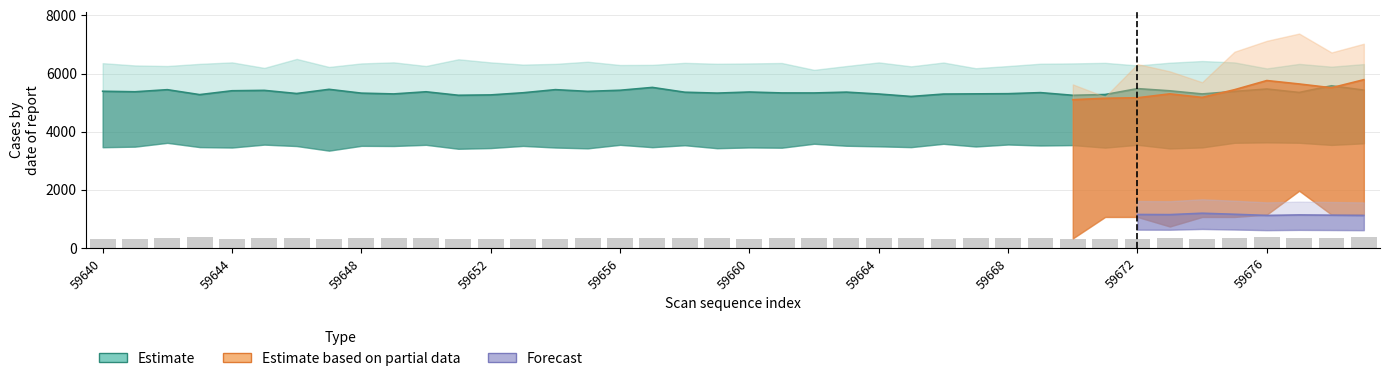

What position from the left is 17?

18